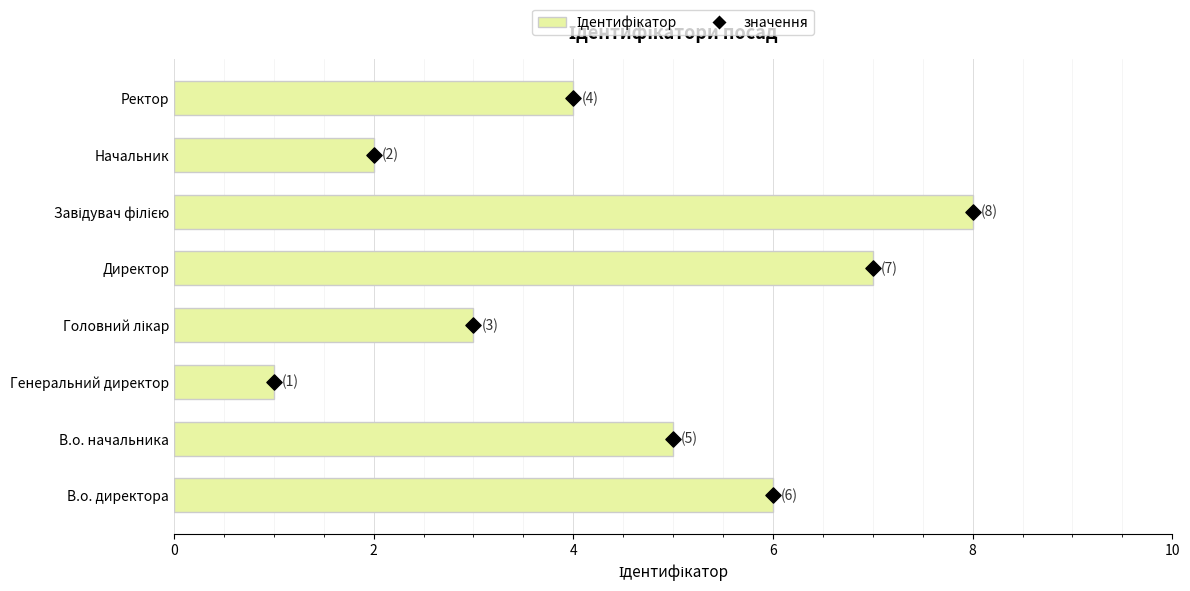

Which series contains the lowest Y value?

Ідентифікатор (маркер)